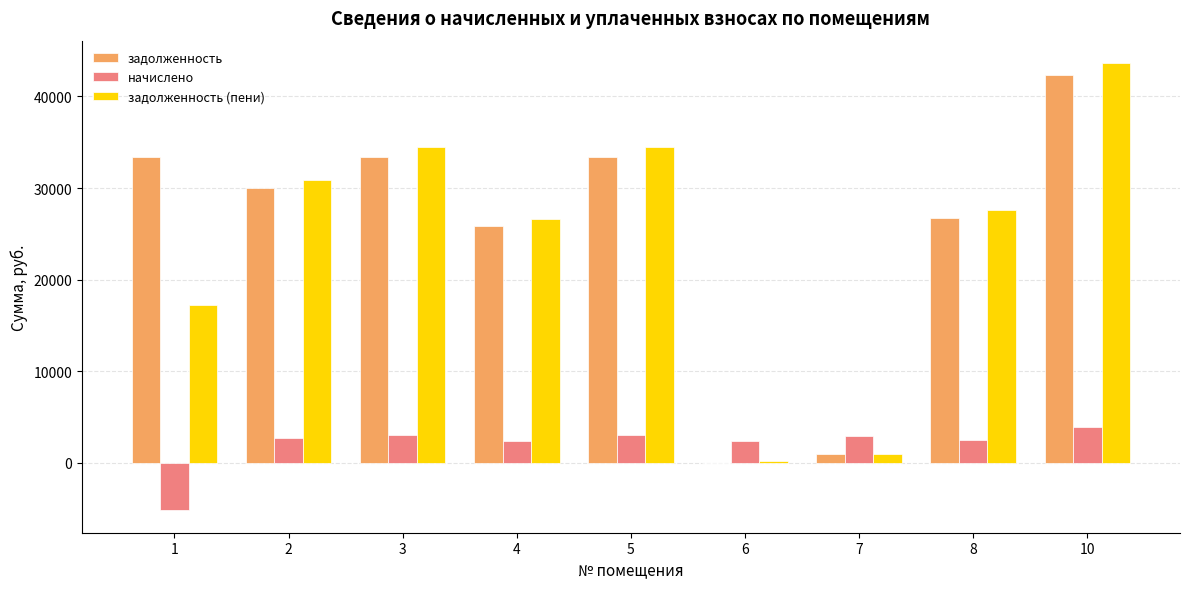

What is the total value across all series at 10?

89879.8